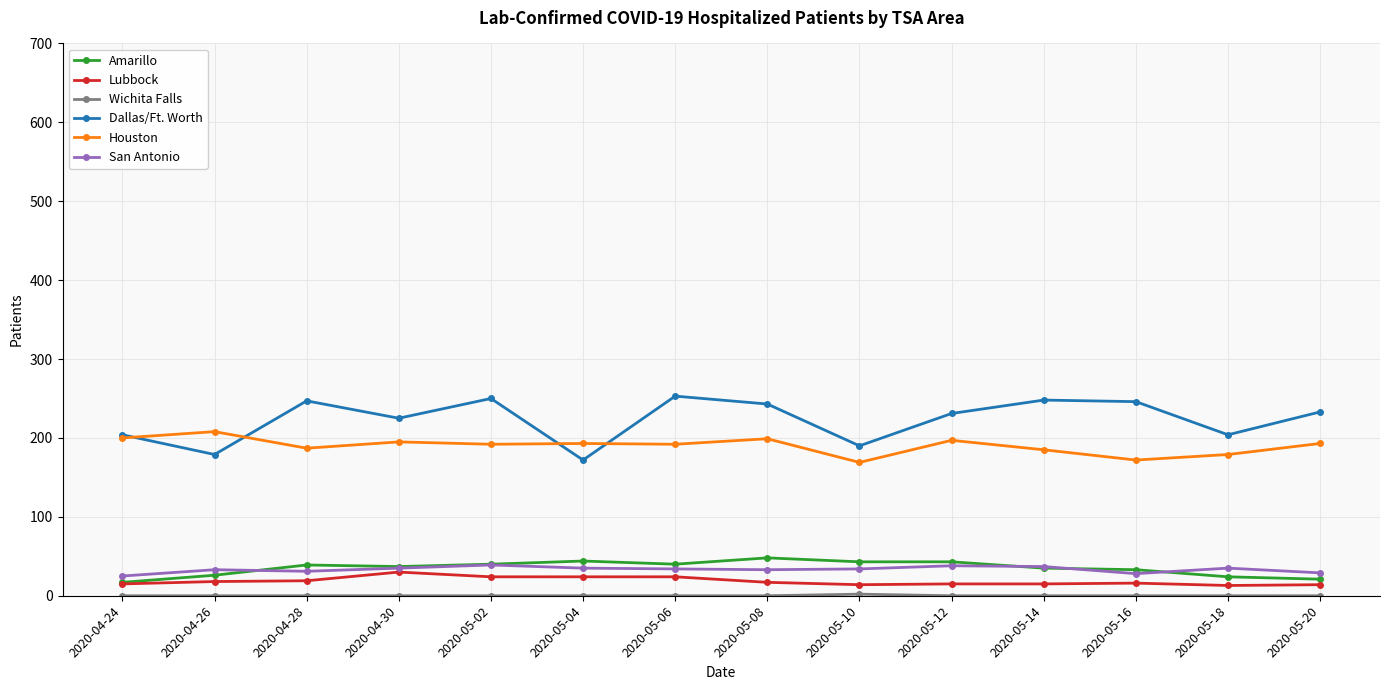

How many series are shown in this chart?

6